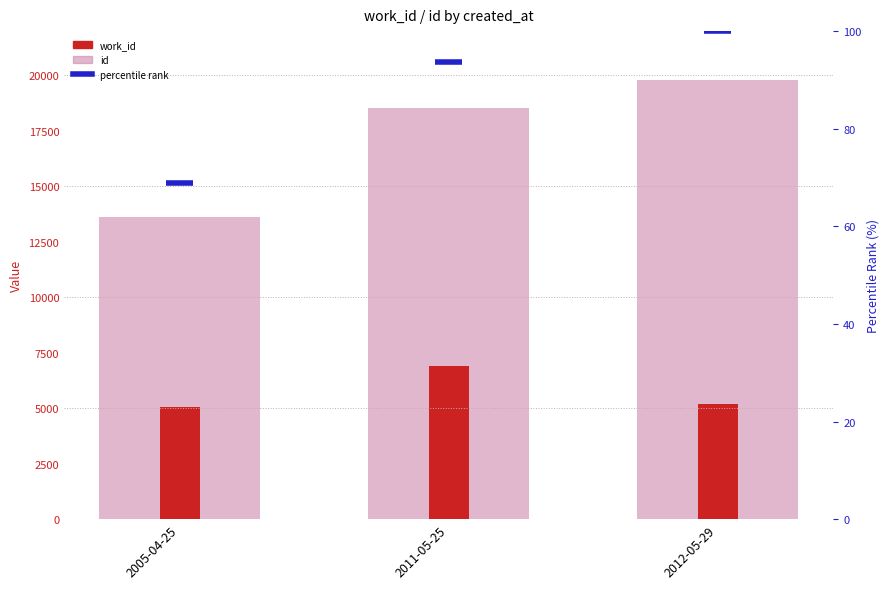

At which category is the sum across all series the highest?

2011-05-25